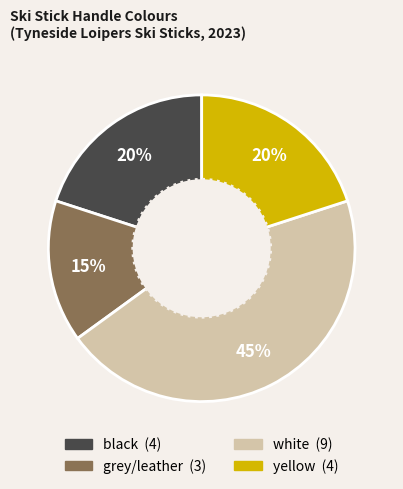

Does any single category account for the majority?

No